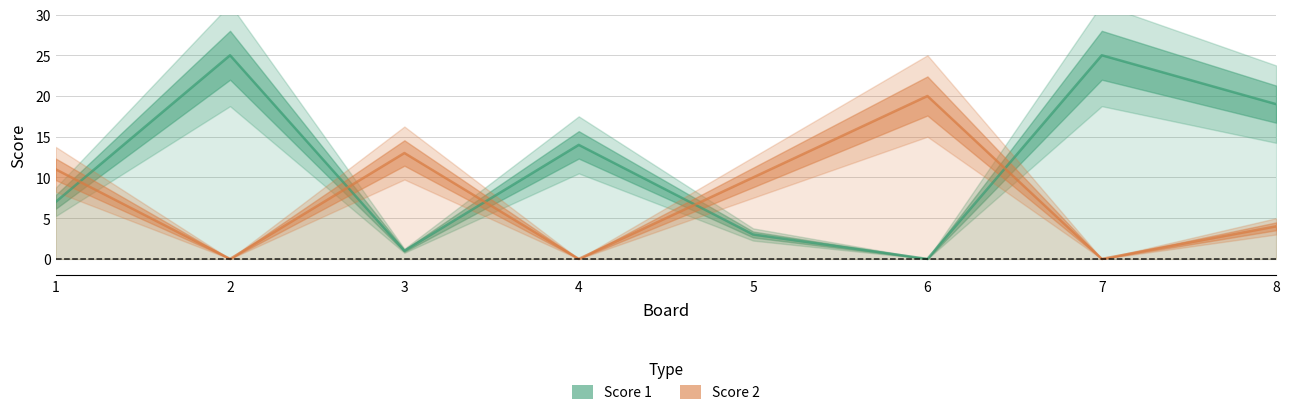

Is the value of Score 1 at 6 greater than the value of Score 2 at 7?

No